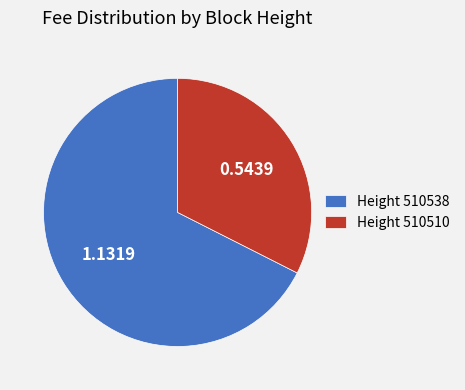

What is the ratio of the value at Height 510510 to the value at Height 510538?

0.5